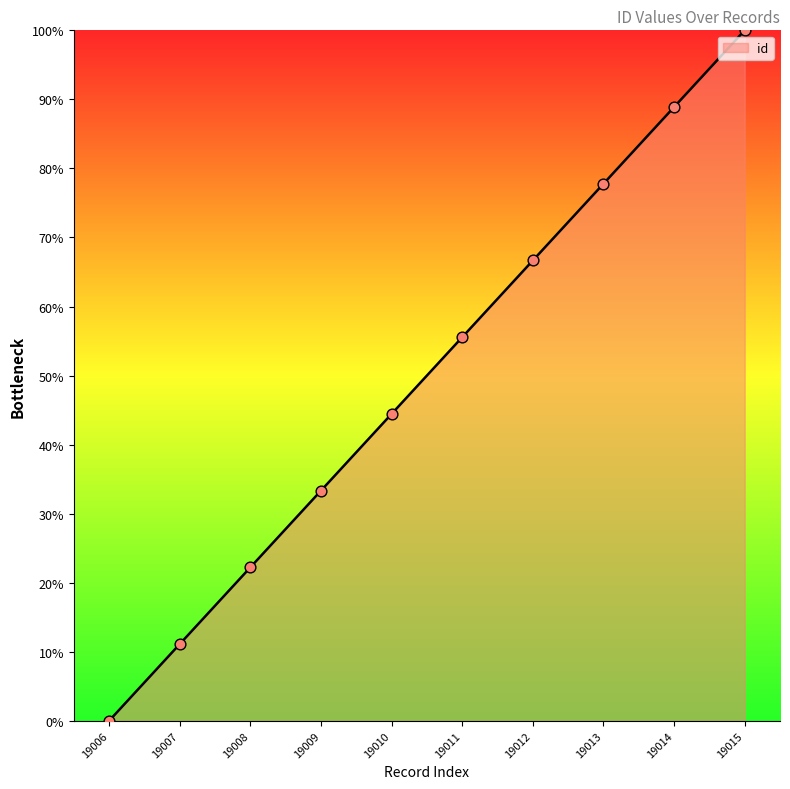

Approximately how many times larger is the value at 19014 compared to 19010?

2.0